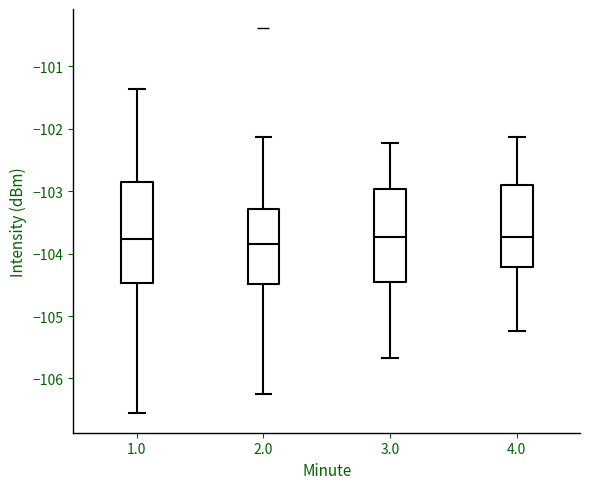

Reading left to right, read every box against the y-axis: the position of its median line, the range the box covers, and the ends of its whiskers. The values are not printed on the chart, so give them approximately, as read against the axis.

1.0: median -103.8, box -104.5 to -102.9, whiskers -106.6 to -101.4
2.0: median -103.8, box -104.5 to -103.3, whiskers -106.2 to -102.1
3.0: median -103.7, box -104.5 to -103.0, whiskers -105.7 to -102.2
4.0: median -103.7, box -104.2 to -102.9, whiskers -105.2 to -102.1